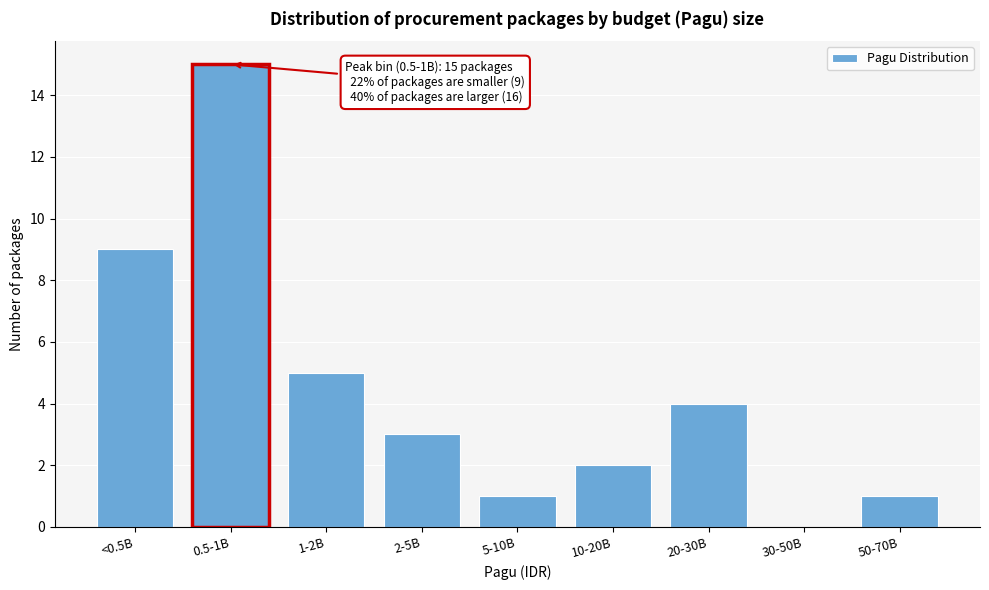

Reading right to left, extract all data points from this chart.

50-70B=1	30-50B=0	20-30B=4	10-20B=2	5-10B=1	2-5B=3	1-2B=5	0.5-1B=15	<0.5B=9